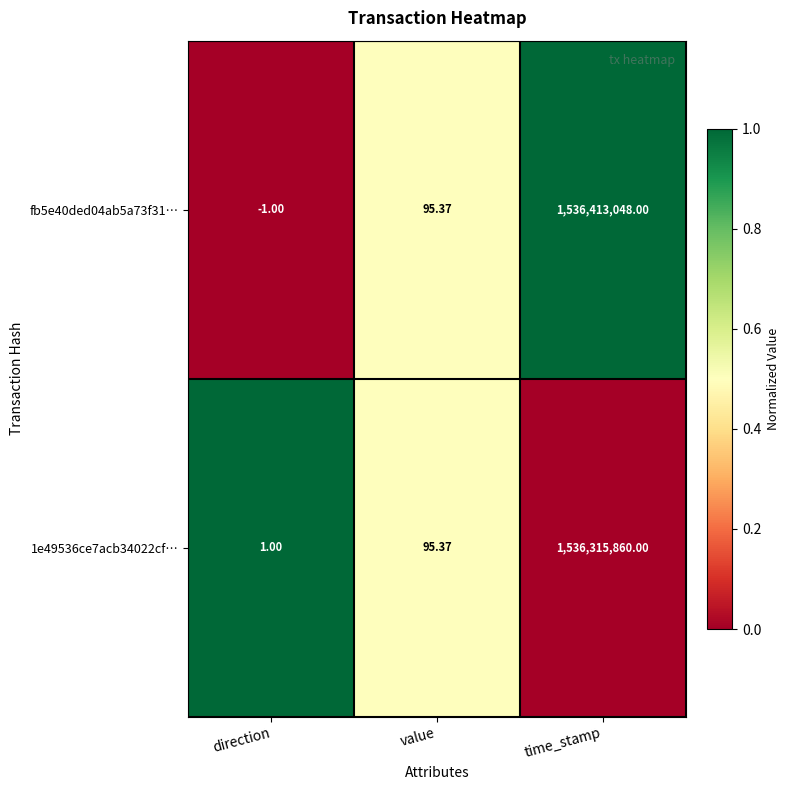

What is the maximum value shown in the chart?

1536413048.0